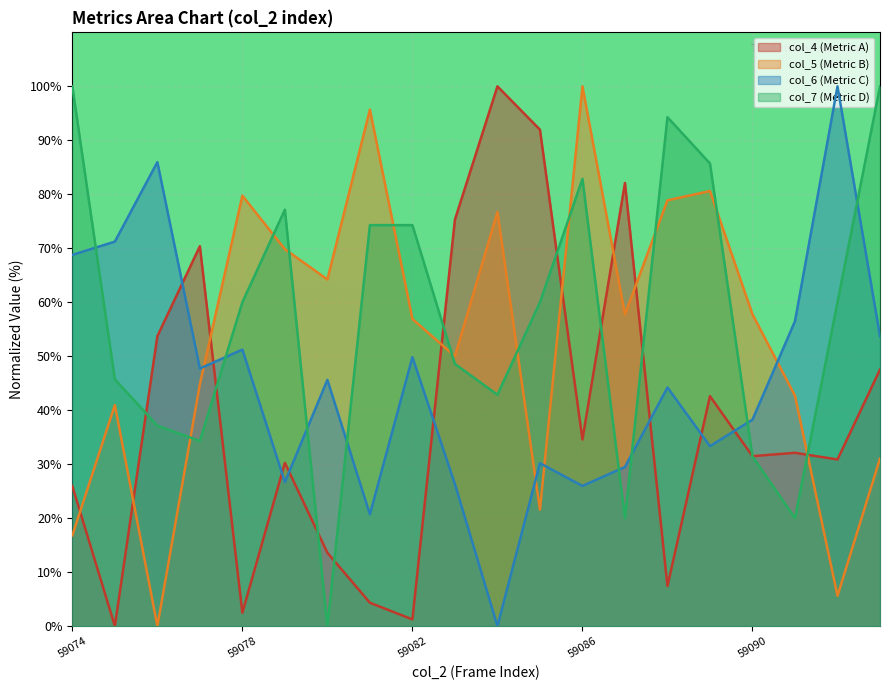

List the series in order of their peak value, highest first.

col_4, col_5, col_6, col_7